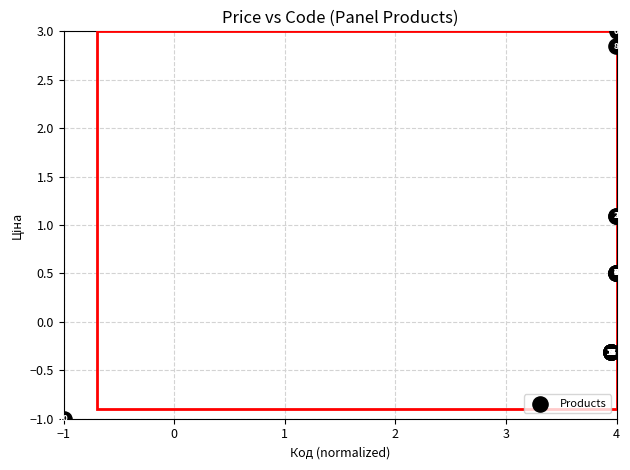

What Y value in the scatter plot is closest to 1?

1.1